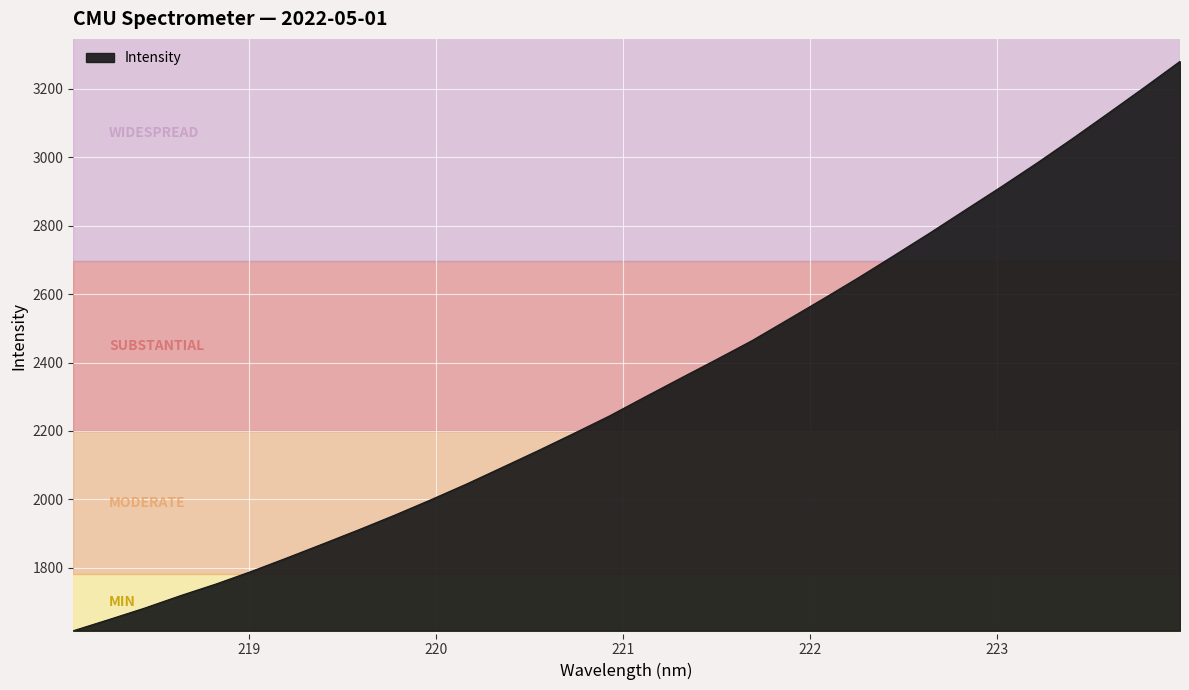

What is the smallest value displayed?

1616.0